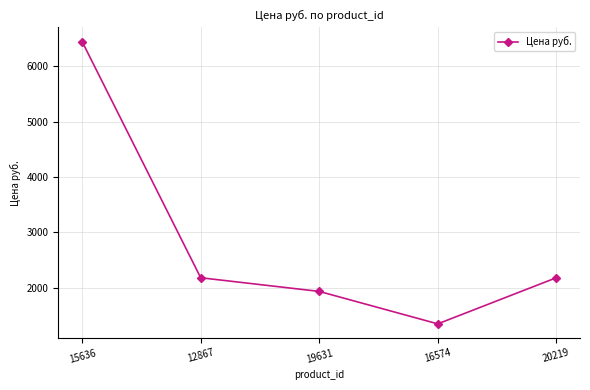

Reading left to right, what are all the values shown in this chart?

6450.0	2178.4	1931.2	1344.1	2178.4